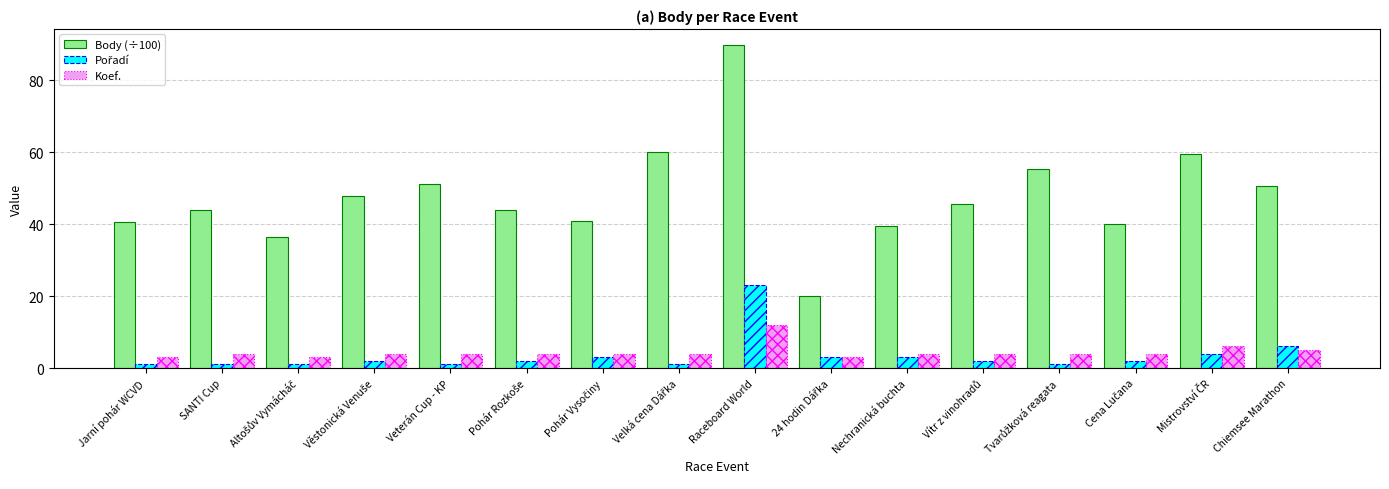

Which category has the highest value across all series?

Raceboard World